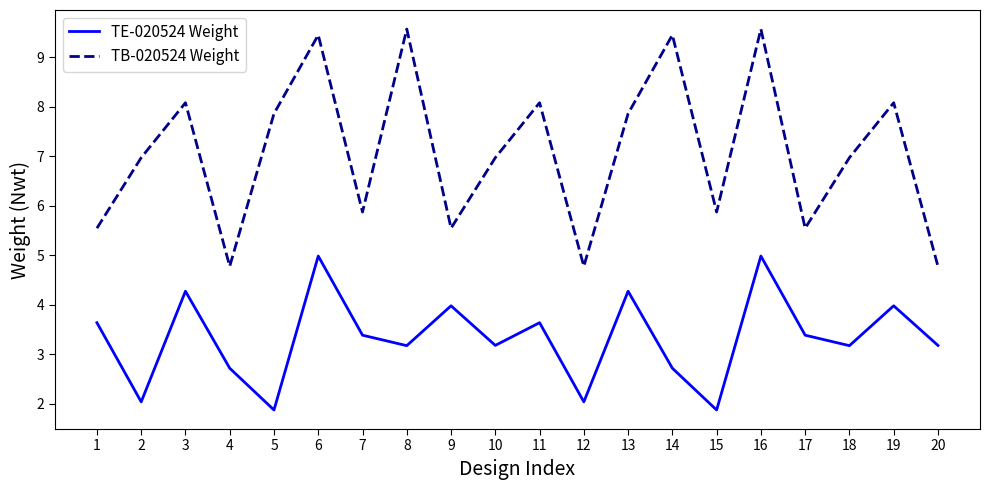

Rank the series at 1 from highest to lowest value.

TB-020524 Weight, TE-020524 Weight